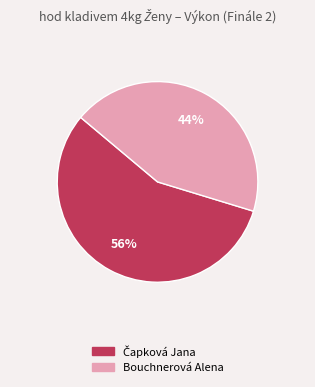

Is it true that Bouchnerová Alena is 44% of the pie?

True